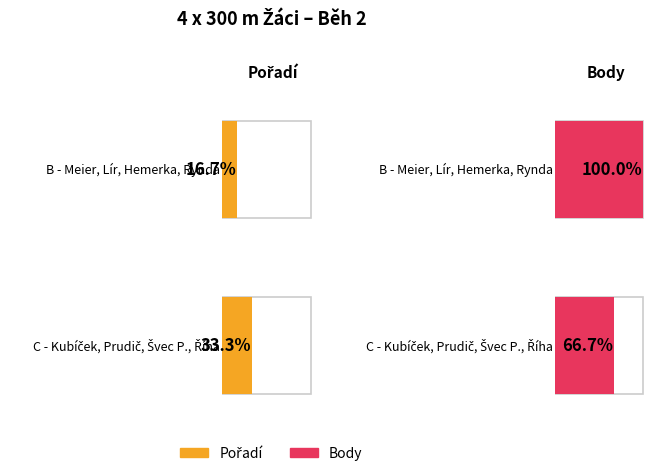

Rank the series by their average value, from highest to lowest.

Body, Pořadí